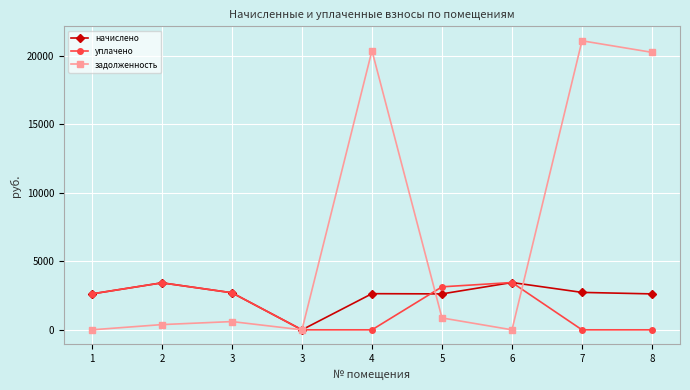

What is the spread (max minus min) of values at 2?

3049.6